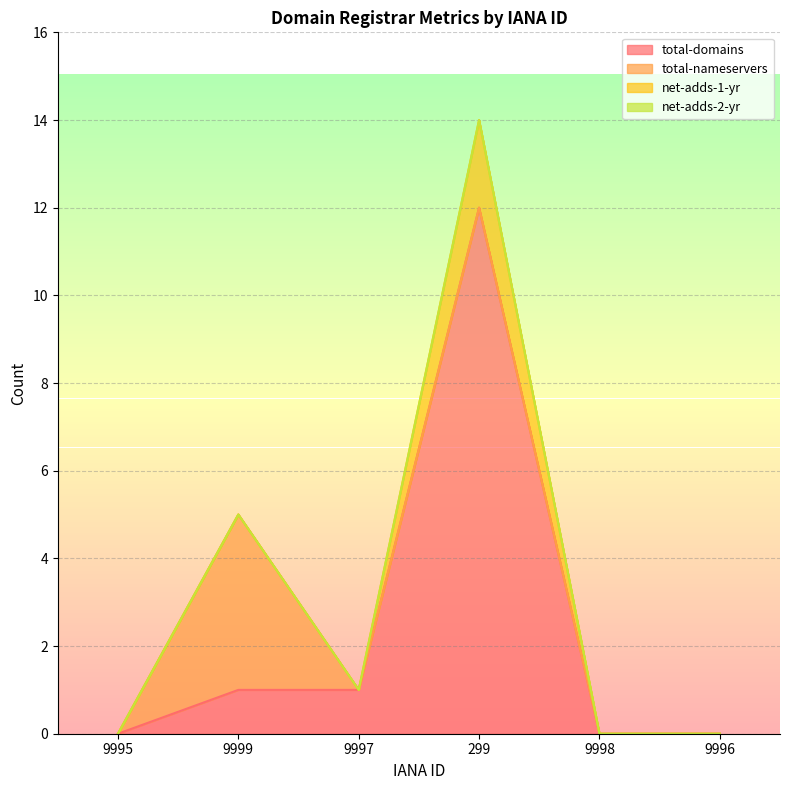

Is the value of total-domains at 299 greater than the value of net-adds-2-yr at 9996?

Yes